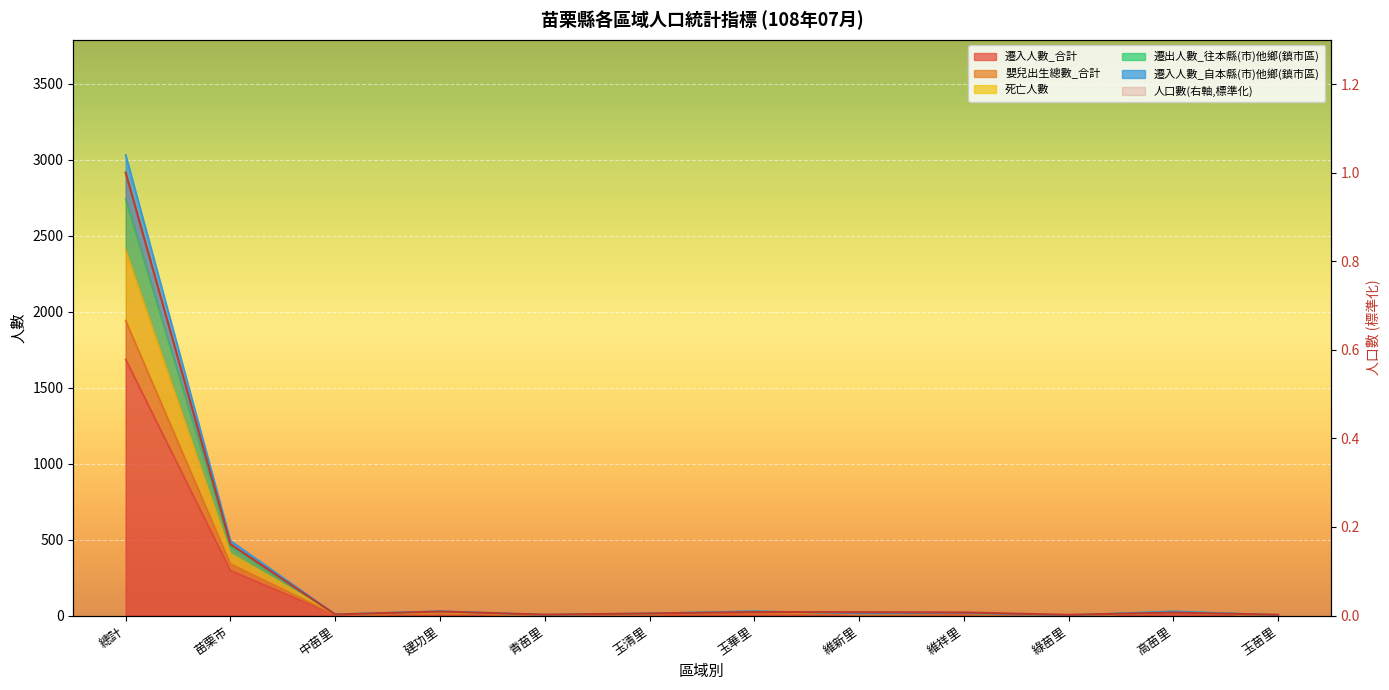

At which label does 嬰兒出生總數_合計 reach its peak?

總計